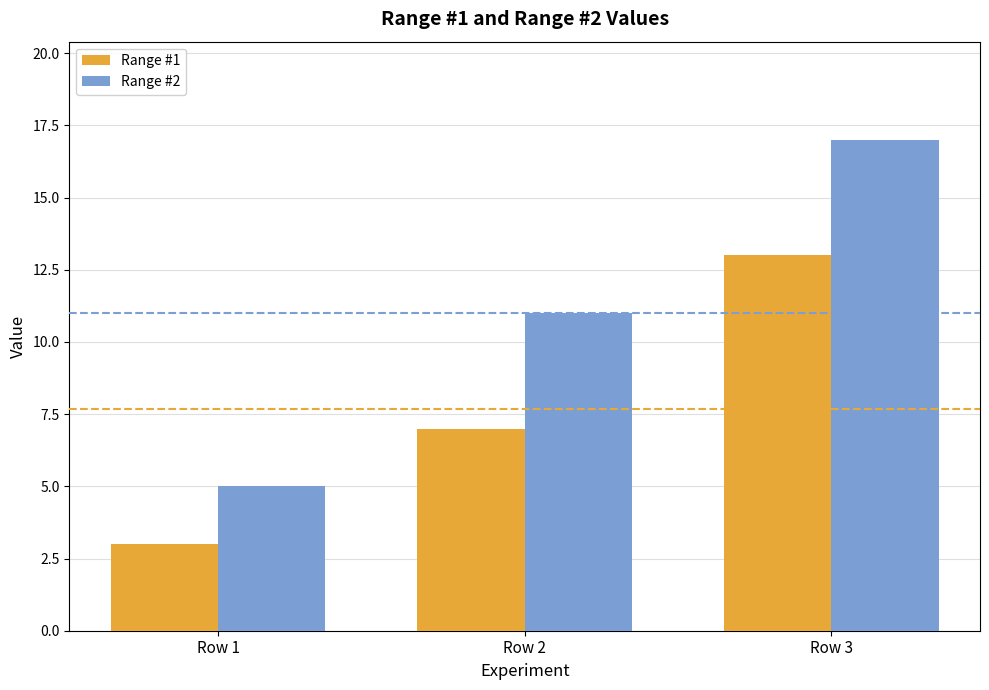

Reading left to right, transcribe all the data shown in this chart.

Range #1: Row 1=3	Row 2=7	Row 3=13
Range #2: Row 1=5	Row 2=11	Row 3=17